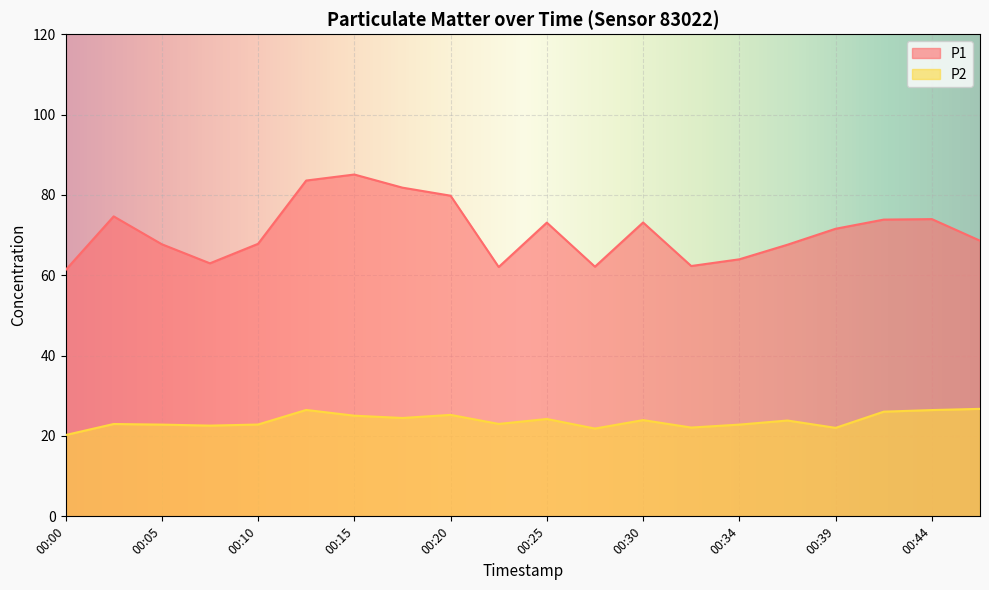

Rank the series by their maximum value, from lowest to highest.

P2, P1